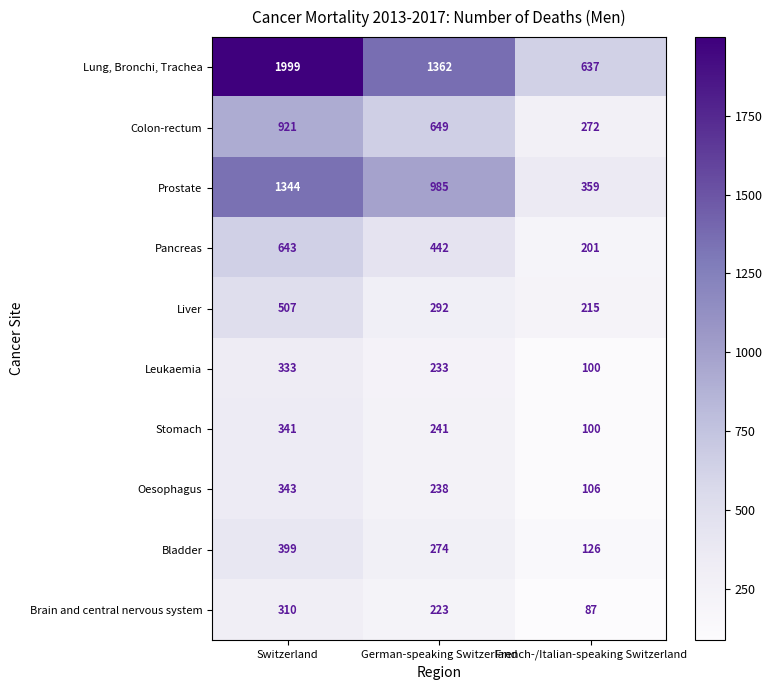

Reading left to right, extract all data points from this chart.

Lung, Bronchi, Trachea: 1999	1362	637
Colon-rectum: 921	649	272
Prostate: 1344	985	359
Pancreas: 643	442	201
Liver: 507	292	215
Leukaemia: 333	233	100
Stomach: 341	241	100
Oesophagus: 343	238	106
Bladder: 399	274	126
Brain and central nervous system: 310	223	87